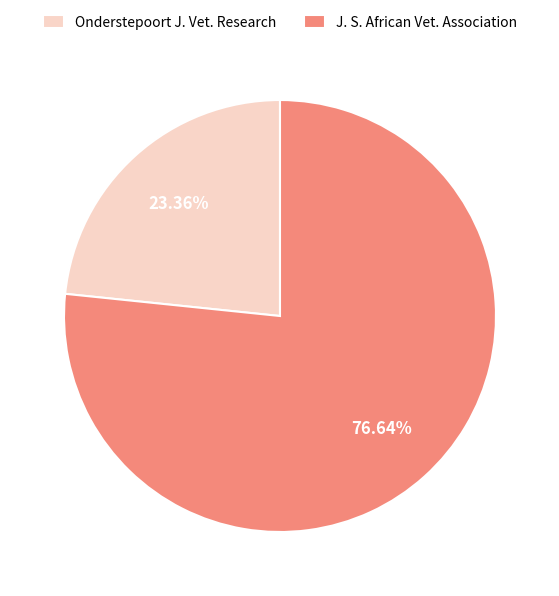

Rank the categories by value from highest to lowest.

J. S. African Vet. Association, Onderstepoort J. Vet. Research